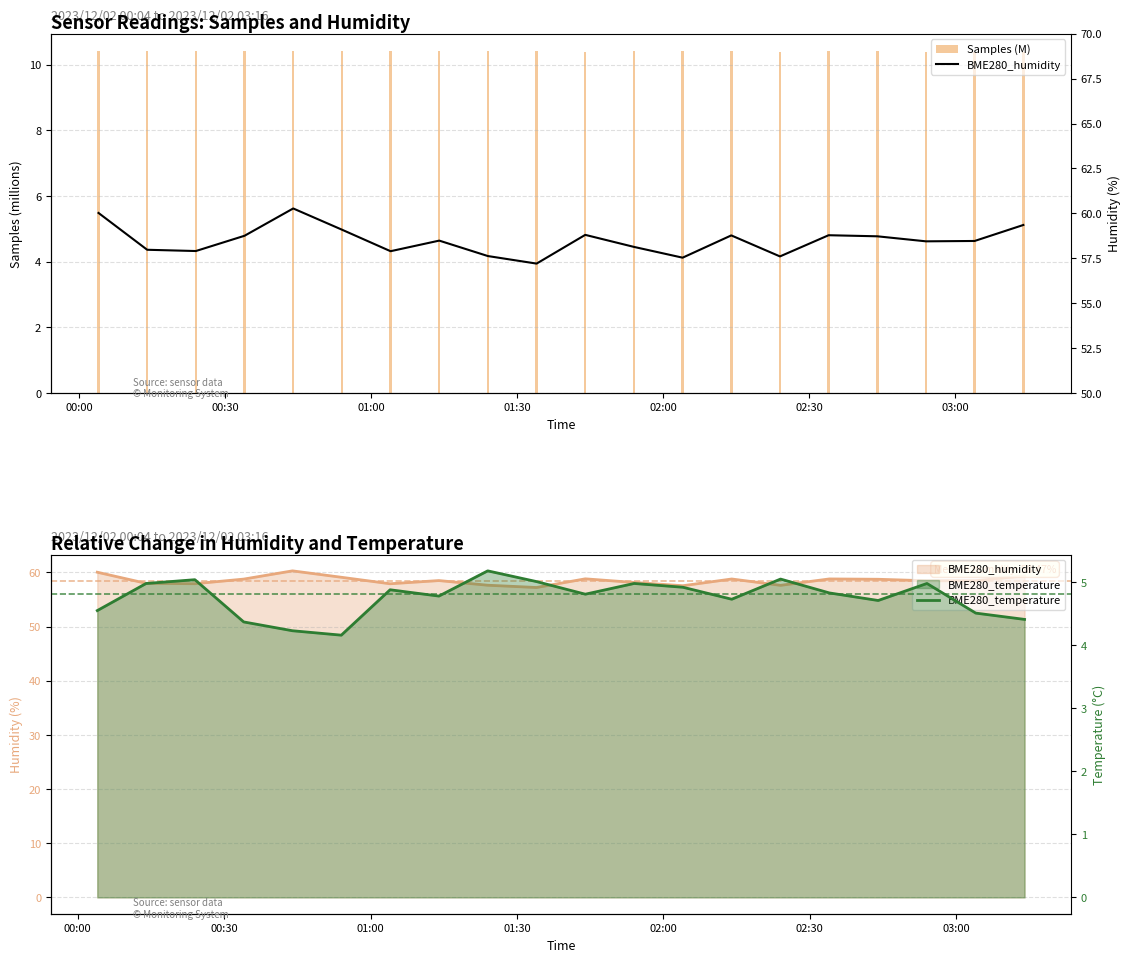

What is the maximum value shown in the chart?

60.3